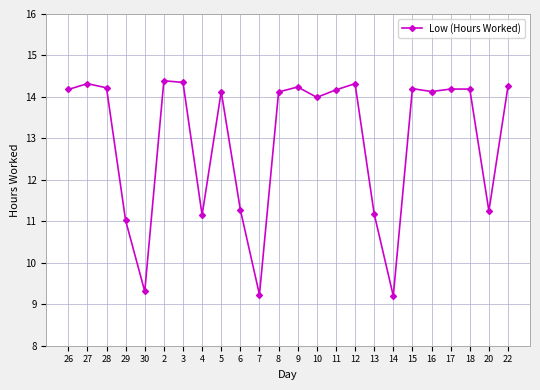

What value does the data have at 4?

11.2